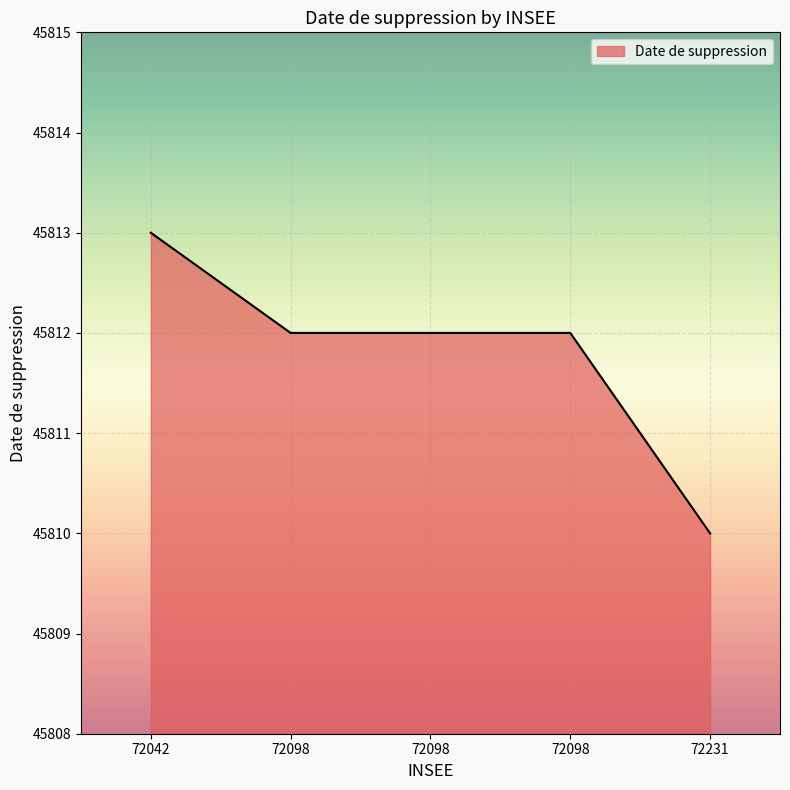

Between 72098 and 72231, which is larger?

72098